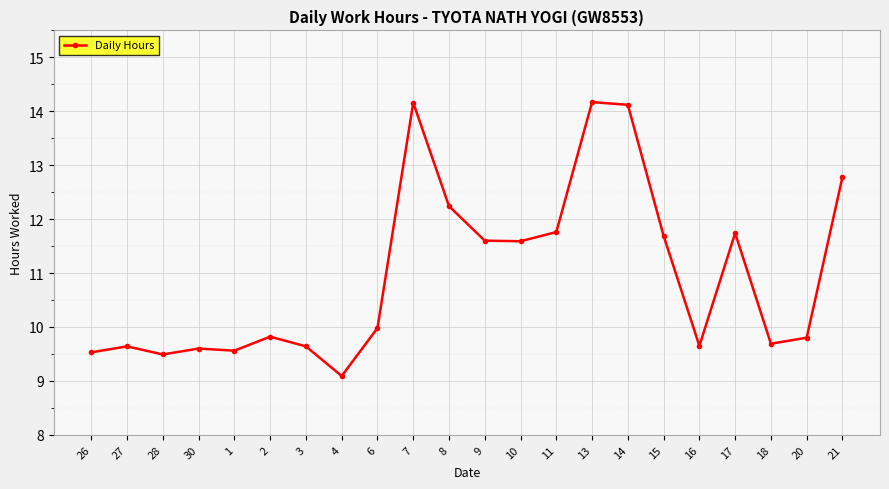

What is the average value?

11.0